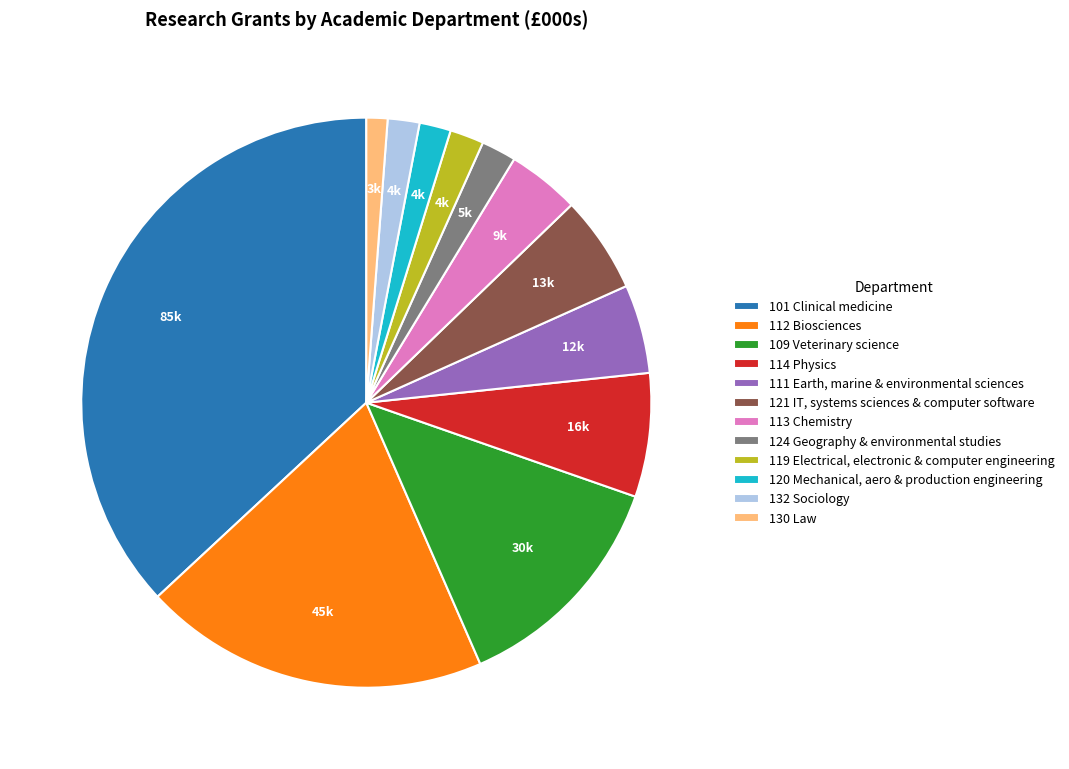

True or false: 111 Earth, marine & environmental sciences accounts for 5% of the total.

True